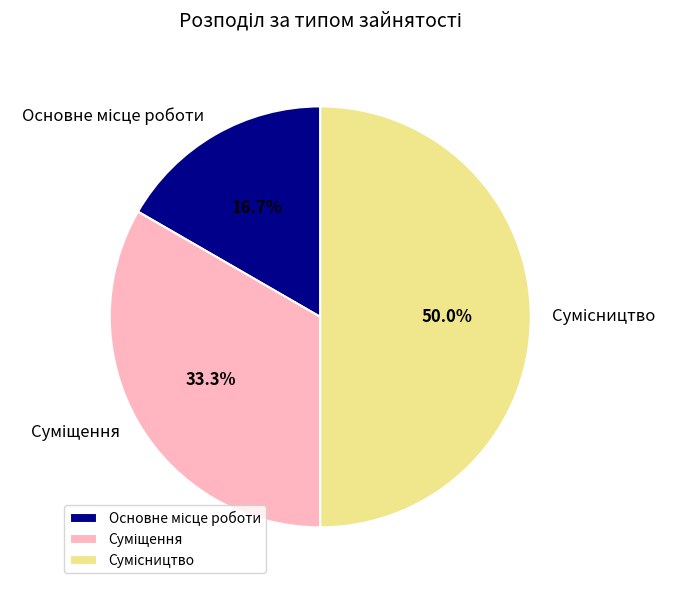

How many slices are in this pie chart?

3